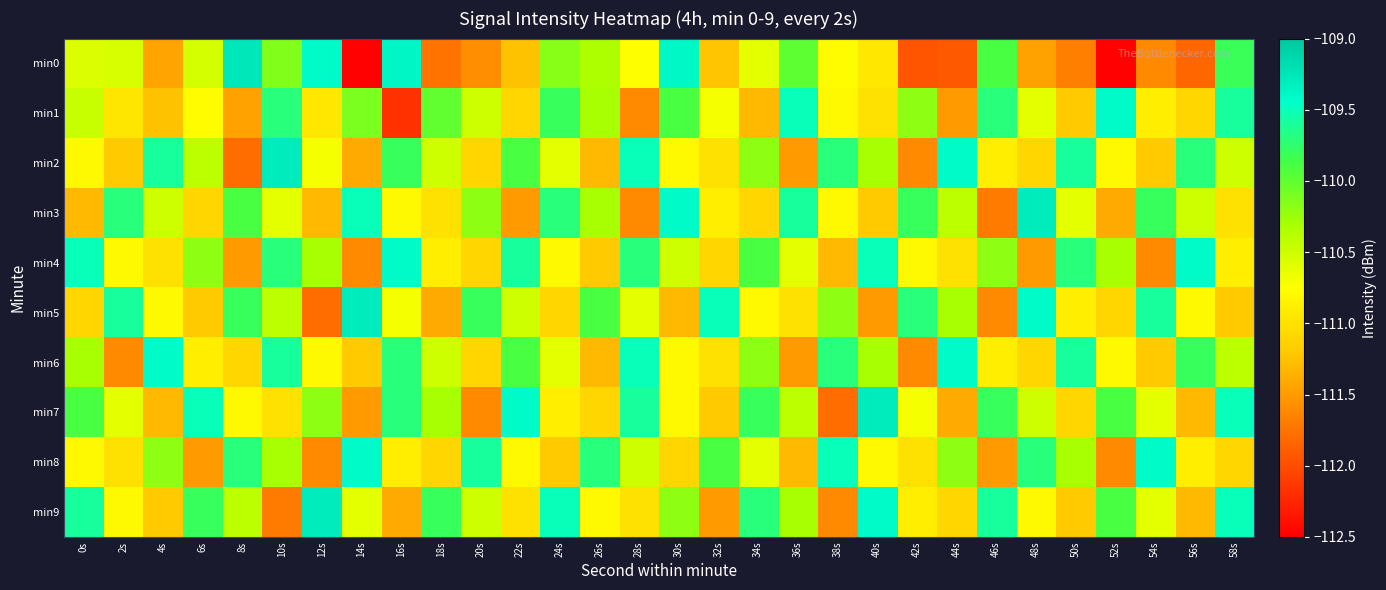

How many series are shown in this chart?

10